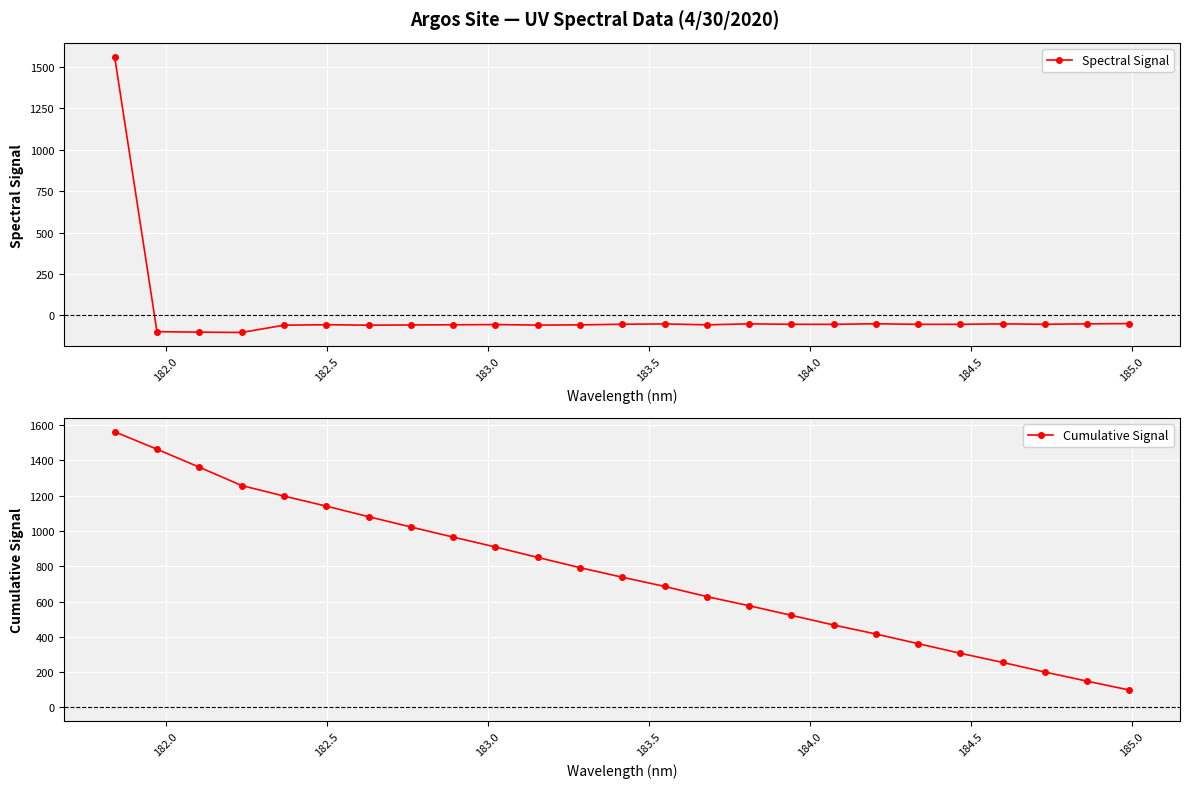

Count the number of data series in this chart.

2